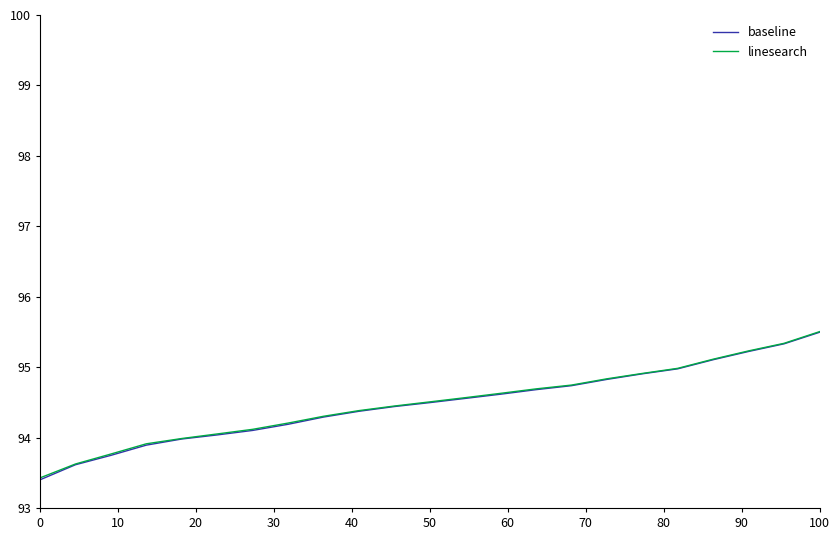

True or false: linesearch and baseline cross at least once.

False